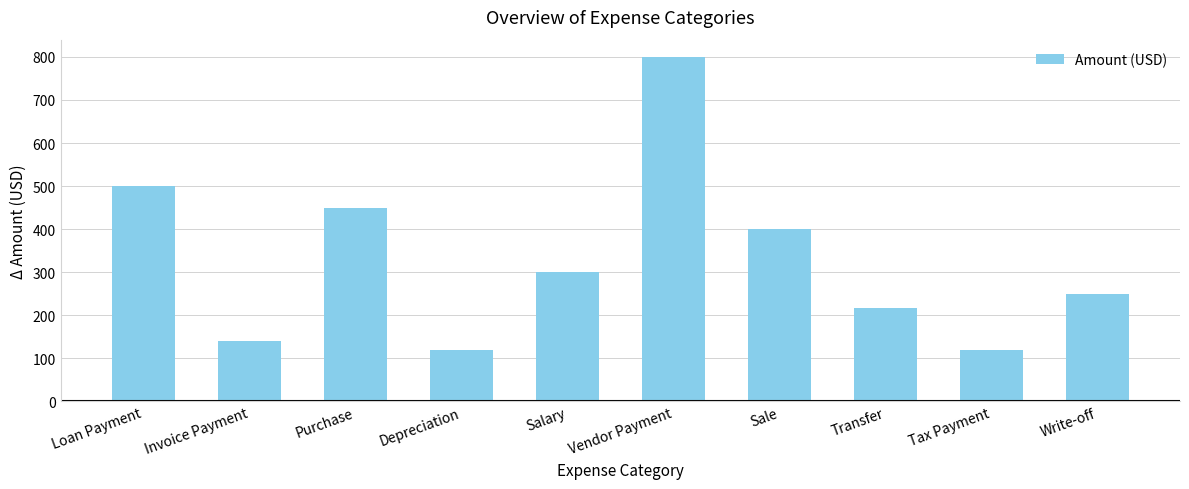

Which category has the highest value across all series?

Vendor Payment